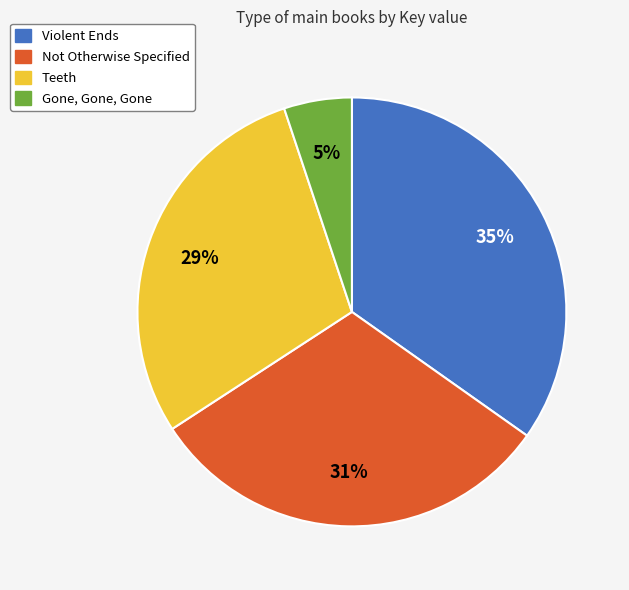

Is it true that Gone, Gone, Gone is 5% of the pie?

True